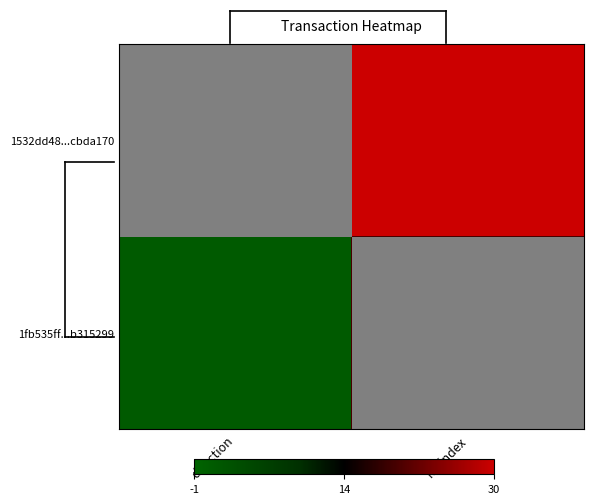

Reading left to right, transcribe all the data shown in this chart.

1532dd48...cbda170: direction=-1	io_index=30
1fb535ff...b315299: direction=1	io_index=20